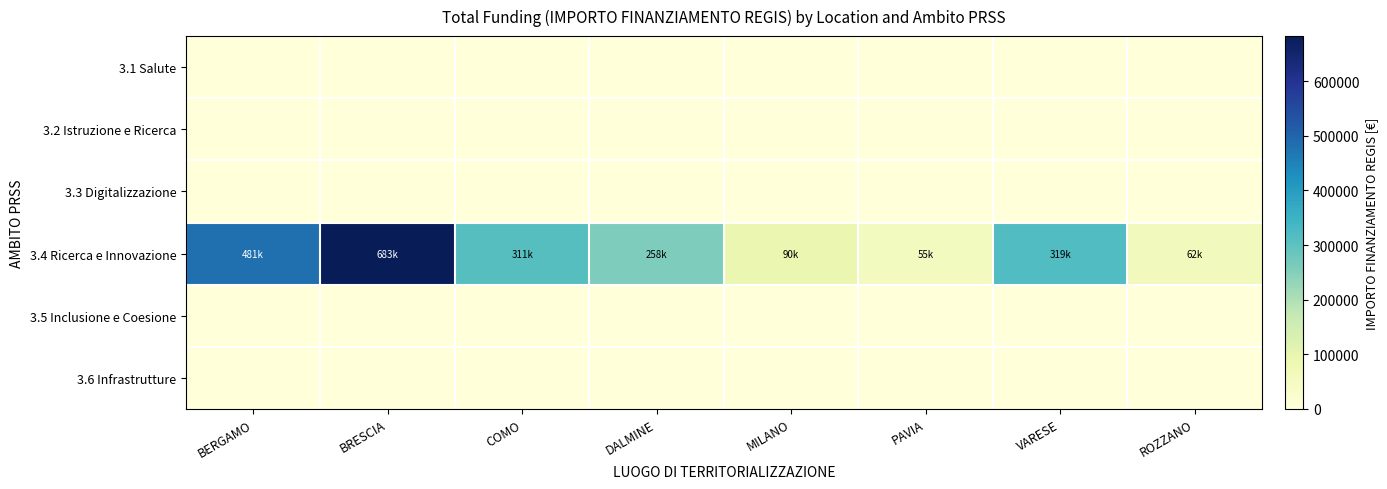

Reading left to right, transcribe all the data shown in this chart.

3.1 Salute: BERGAMO=0.0	BRESCIA=0.0	COMO=0.0	DALMINE=0.0	MILANO=0.0	PAVIA=0.0	VARESE=0.0	ROZZANO=0.0
3.2 Istruzione e Ricerca: BERGAMO=0.0	BRESCIA=0.0	COMO=0.0	DALMINE=0.0	MILANO=0.0	PAVIA=0.0	VARESE=0.0	ROZZANO=0.0
3.3 Digitalizzazione: BERGAMO=0.0	BRESCIA=0.0	COMO=0.0	DALMINE=0.0	MILANO=0.0	PAVIA=0.0	VARESE=0.0	ROZZANO=0.0
3.4 Ricerca e Innovazione: BERGAMO=480788.9	BRESCIA=682502.5	COMO=311137.0	DALMINE=258386.7	MILANO=90268.6	PAVIA=54577.6	VARESE=319070.1	ROZZANO=62062.4
3.5 Inclusione e Coesione: BERGAMO=0.0	BRESCIA=0.0	COMO=0.0	DALMINE=0.0	MILANO=0.0	PAVIA=0.0	VARESE=0.0	ROZZANO=0.0
3.6 Infrastrutture: BERGAMO=0.0	BRESCIA=0.0	COMO=0.0	DALMINE=0.0	MILANO=0.0	PAVIA=0.0	VARESE=0.0	ROZZANO=0.0